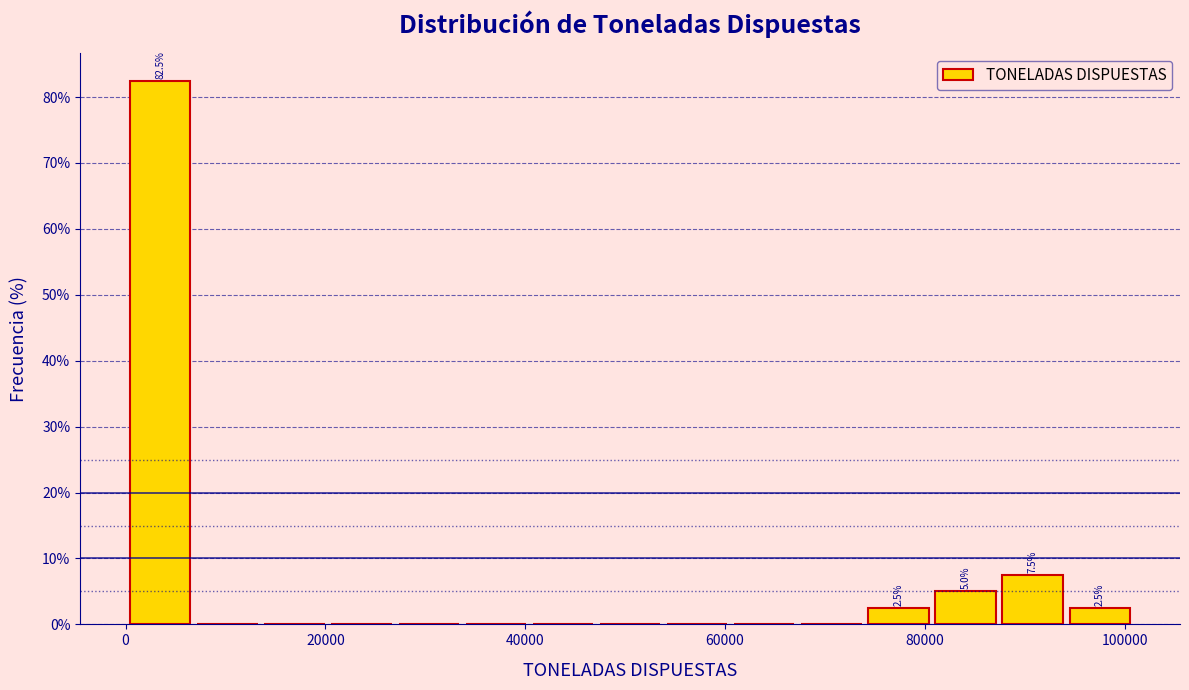

Around what value on the x-axis is the tallest bar? Give the approximate position of its centre, as read against the axis.

4000